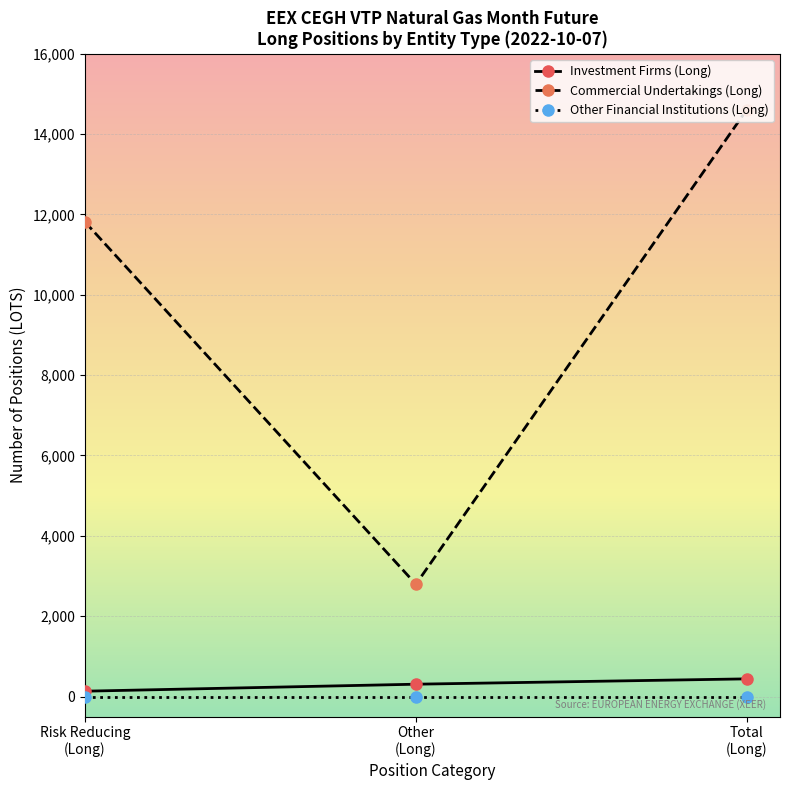

At which label does Commercial Undertakings (Long) reach its minimum?

Other
(Long)